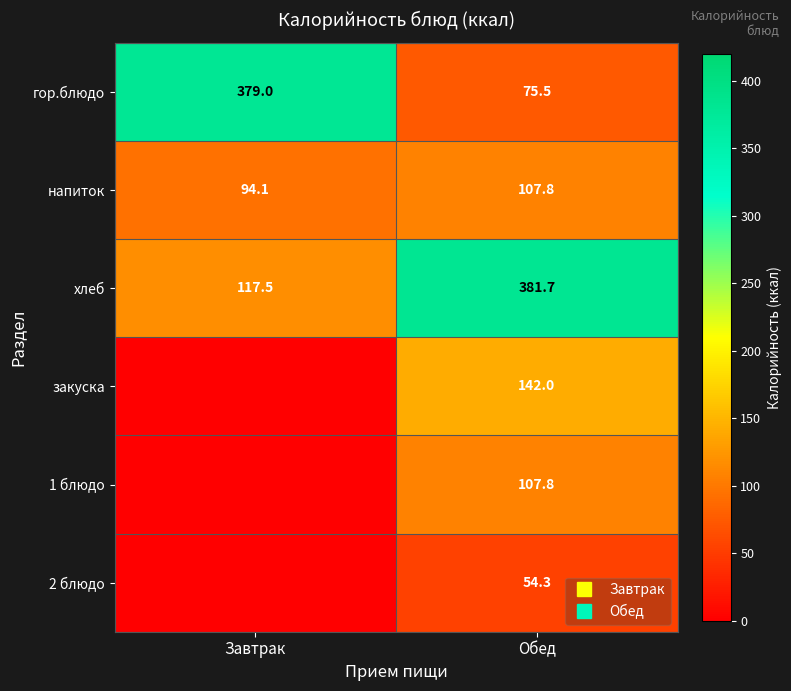

The закуска series shows 96.4 at Завтрак. True or false?

False